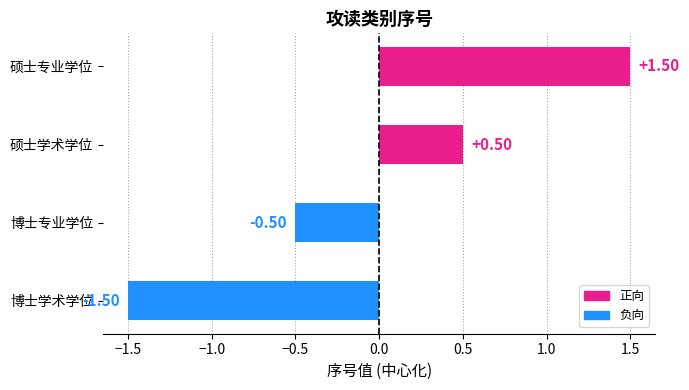

List the labels in order of value, smallest first.

博士学术学位, 博士专业学位, 硕士学术学位, 硕士专业学位